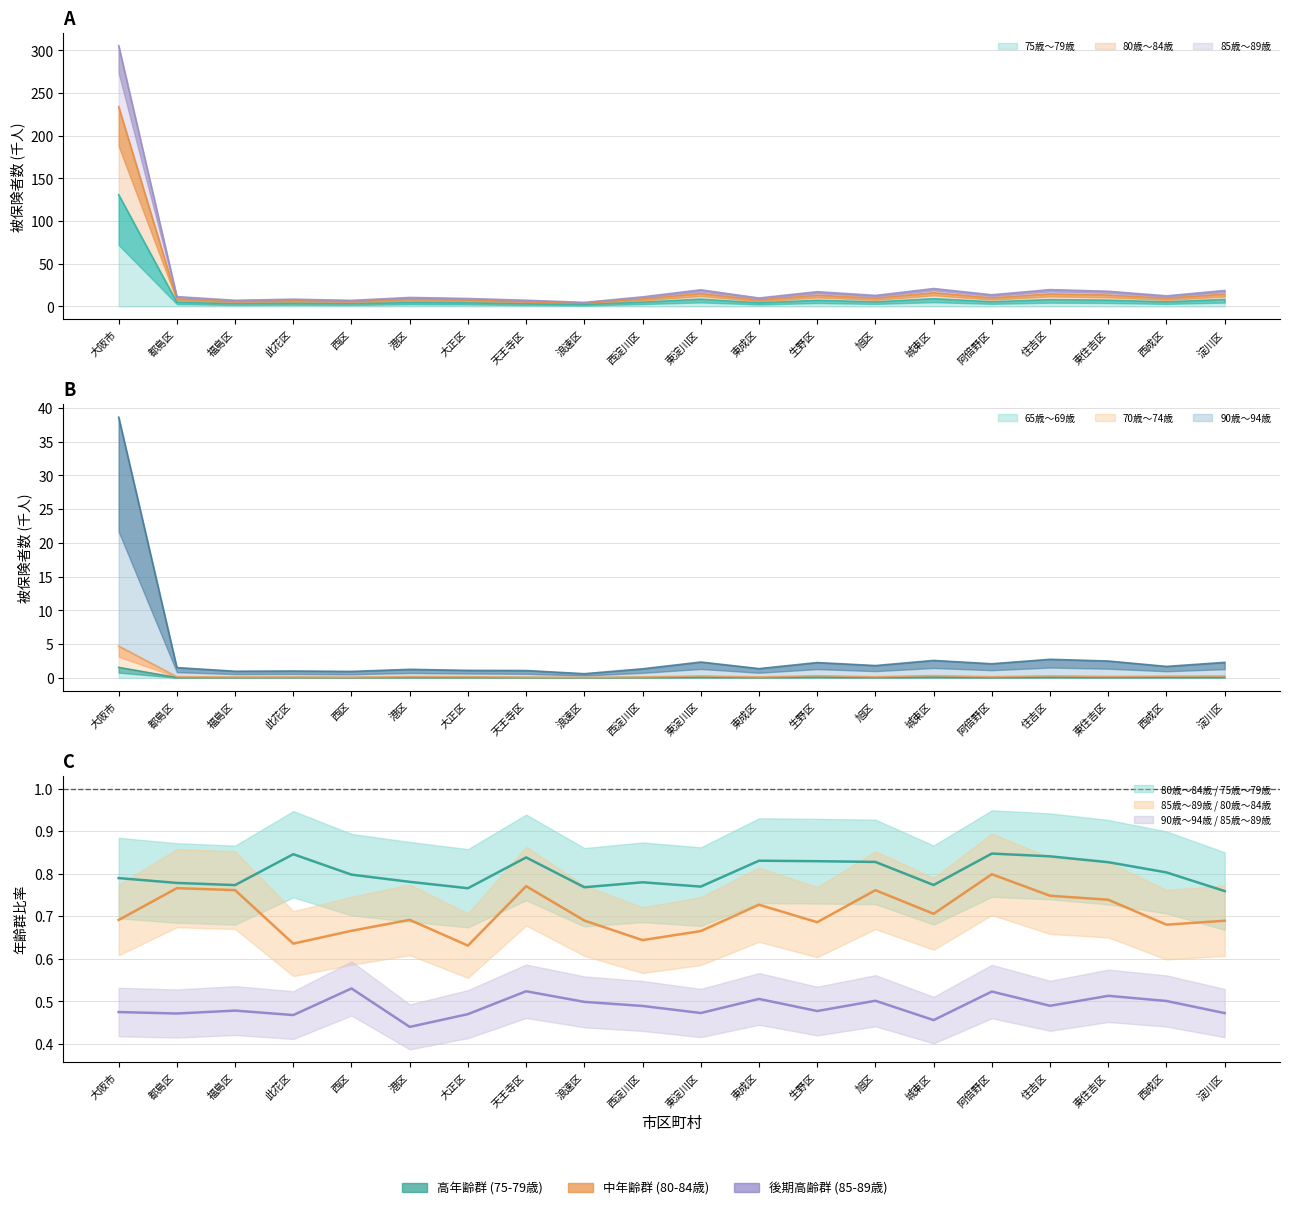

What is the total value across all series at 西成区?

29.2